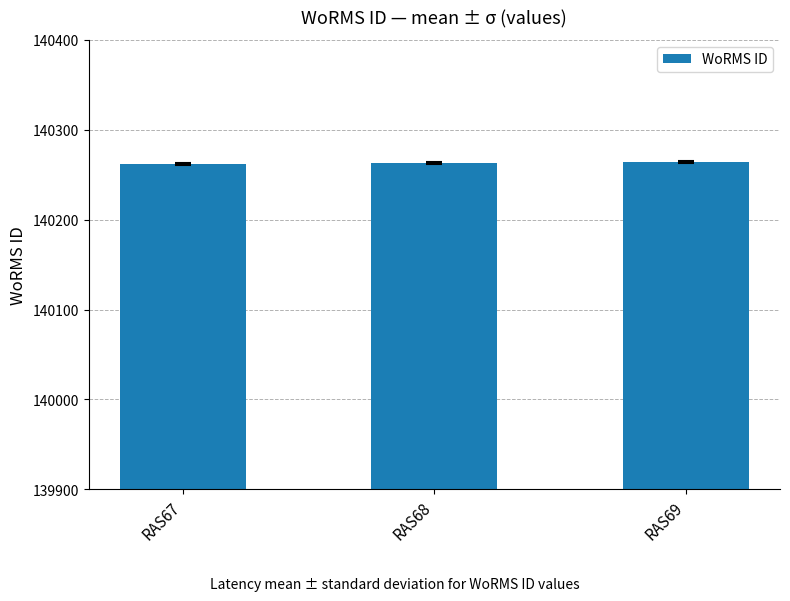

What is the value of the 3rd bar from the left?

140264